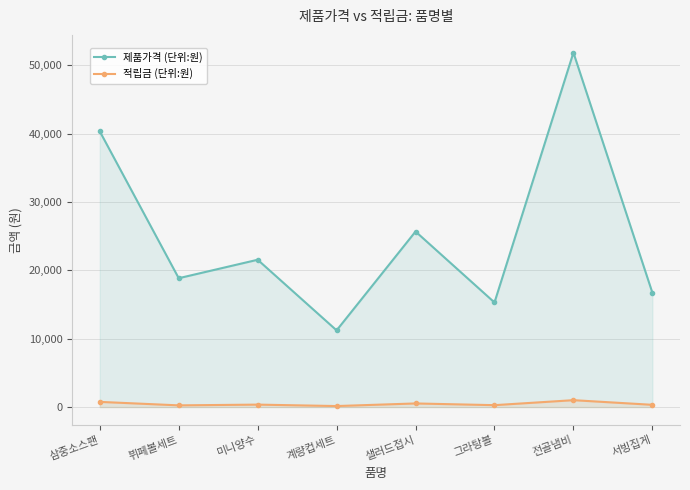

Rank the categories by 제품가격 (단위:원) value from highest to lowest.

전골냄비, 삼중소스팬, 샐러드접시, 미니양수, 뷔페볼세트, 서빙집게, 그라탕볼, 계량컵세트